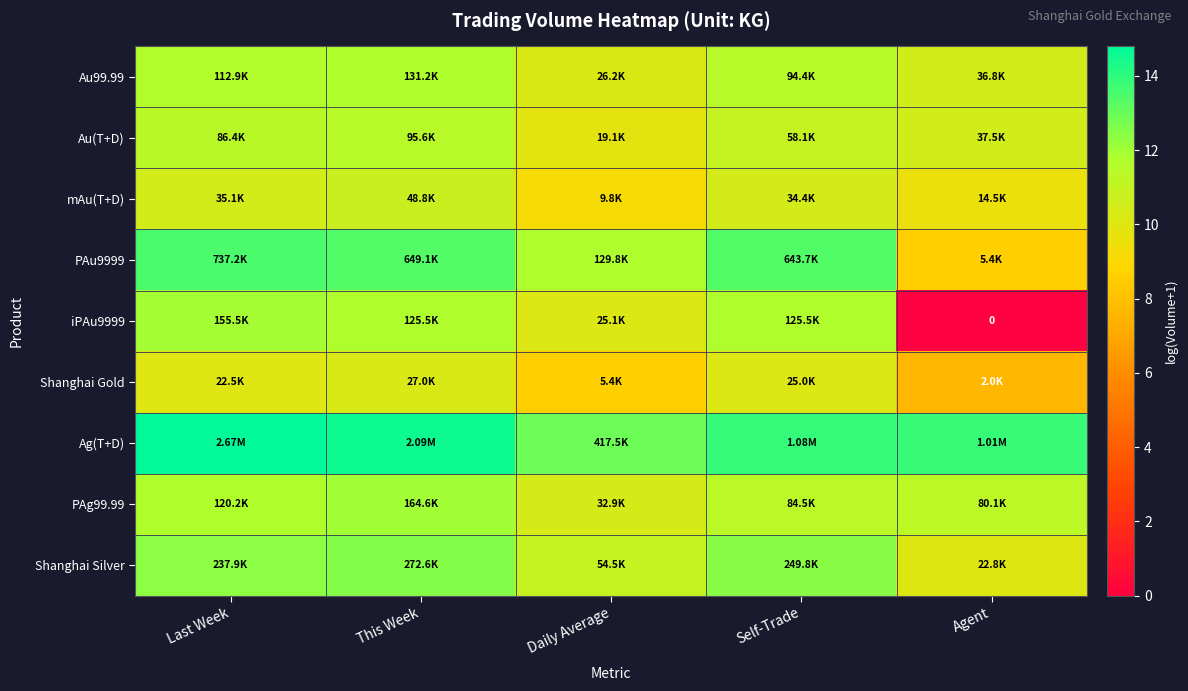

What is the minimum value for Shanghai Gold?

7.6